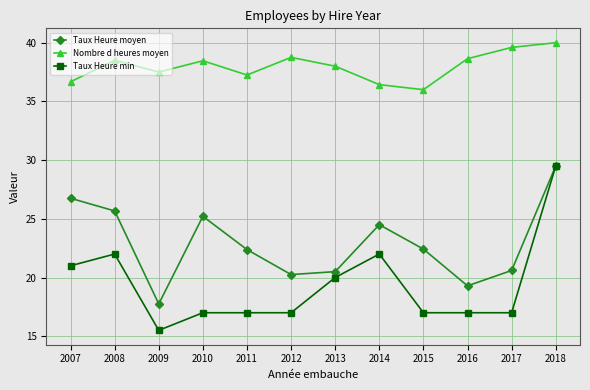

Where does the Taux Heure min series first go above 17?

2007